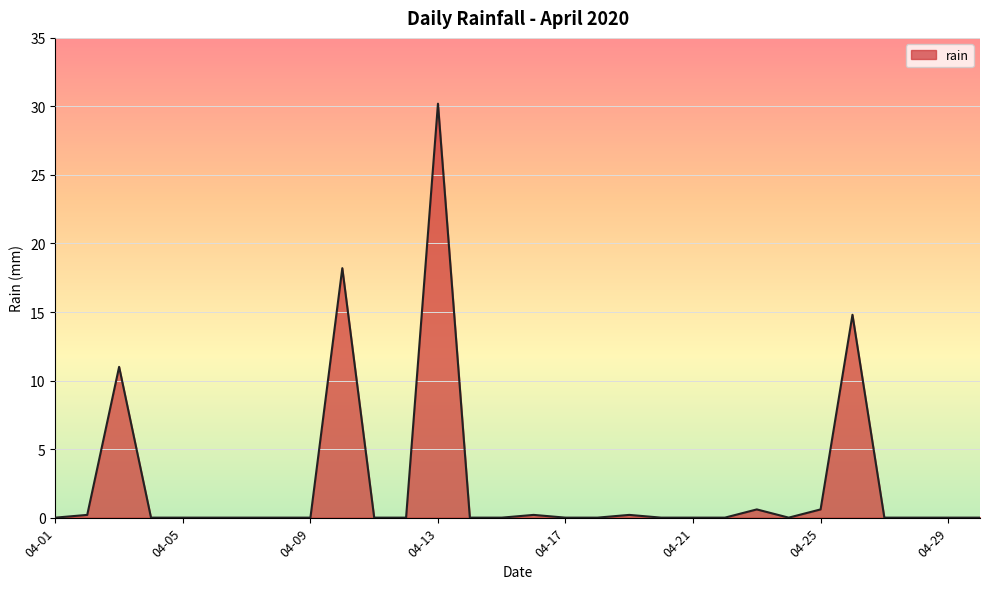

What is the maximum value shown in the chart?

30.2